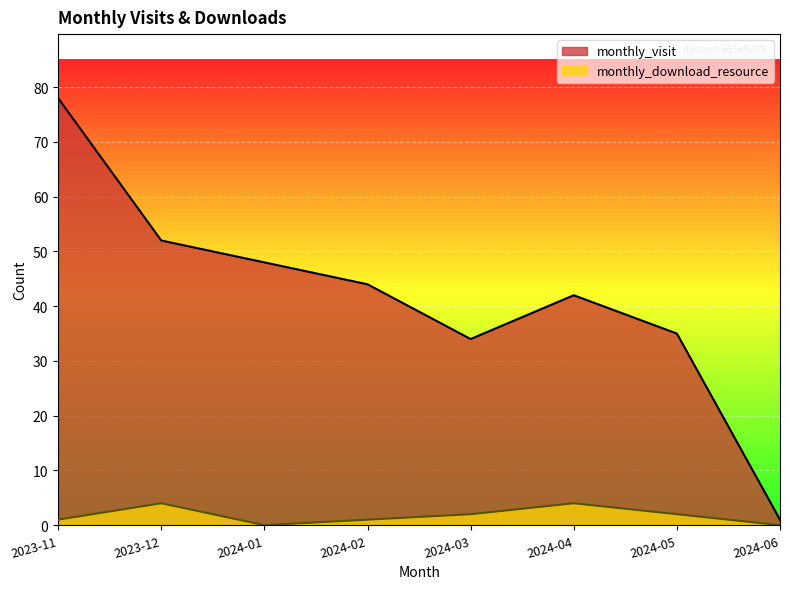

Reading left to right, what are all the values shown in this chart?

monthly_visit: 2023-11=78	2023-12=52	2024-01=48	2024-02=44	2024-03=34	2024-04=42	2024-05=35	2024-06=1
monthly_download_resource: 2023-11=1	2023-12=4	2024-01=0	2024-02=1	2024-03=2	2024-04=4	2024-05=2	2024-06=0